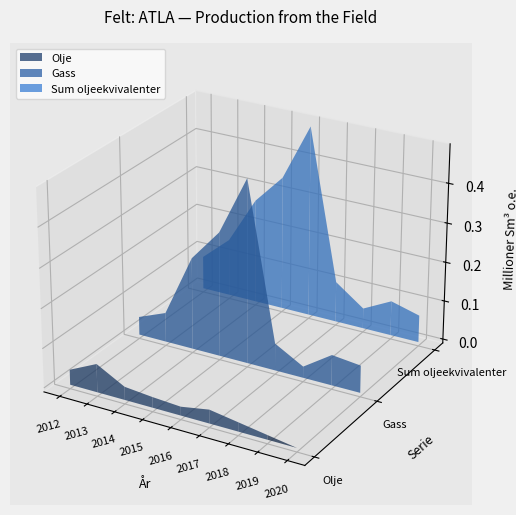

Reading left to right, extract all data points from this chart.

Olje: 2012=0.0	2013=0.1	2014=0.0	2015=0.0	2016=0.0	2017=0.0	2018=0.0	2019=0.0	2020=0.0
Gass: 2012=0.0	2013=0.1	2014=0.2	2015=0.3	2016=0.5	2017=0.1	2018=0.0	2019=0.1	2020=0.1
Sum oljeekvivalenter: 2012=0.1	2013=0.1	2014=0.3	2015=0.3	2016=0.5	2017=0.1	2018=0.1	2019=0.1	2020=0.1